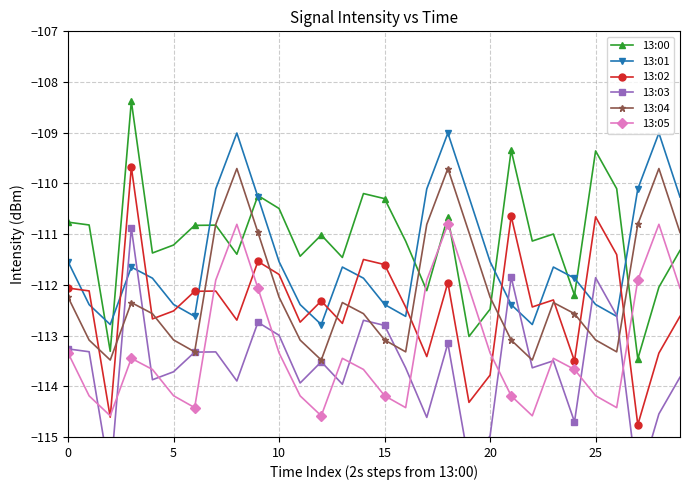

What is the difference between the highest and lowest values at 19?

5.3